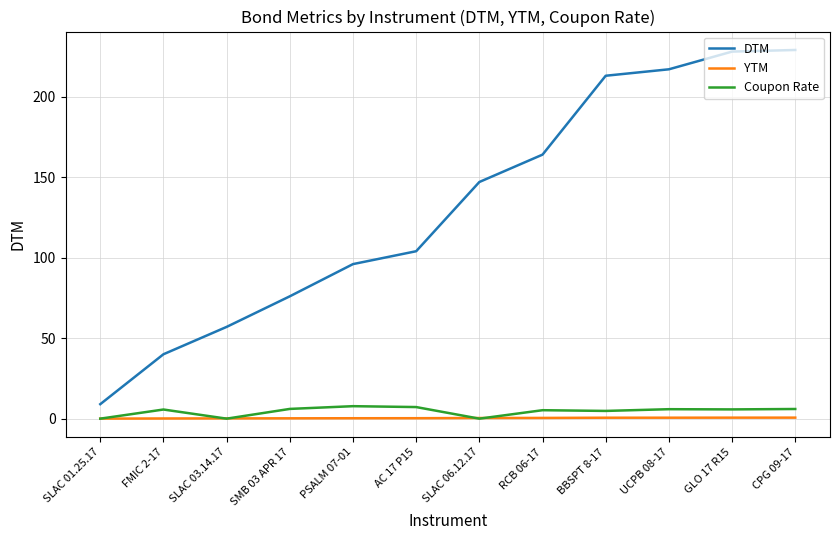

Which series has the widest spread of values?

DTM